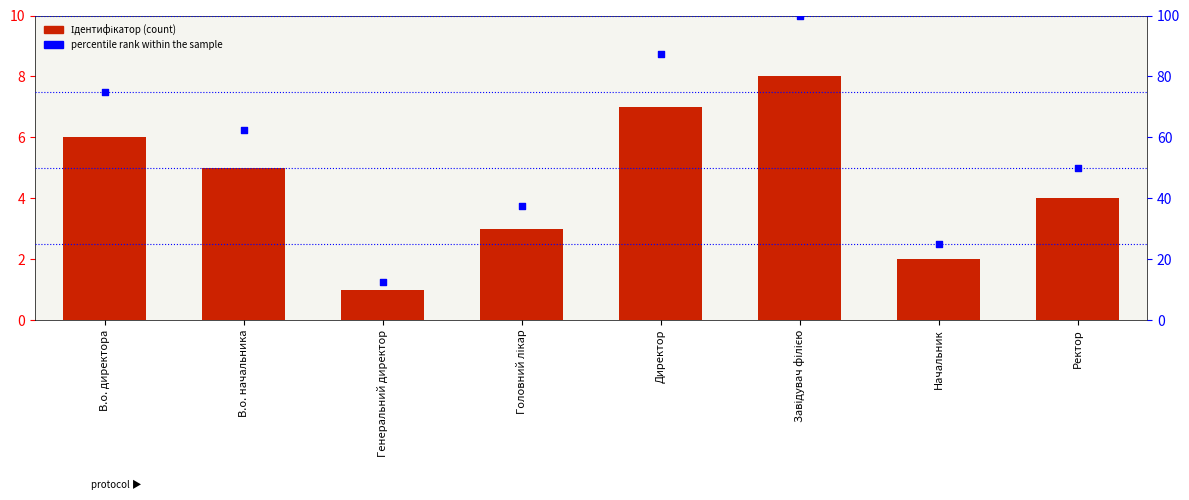

Is the value of Ідентифікатор at Директор greater than the value of percentile rank within the sample at В.о. начальника?

No